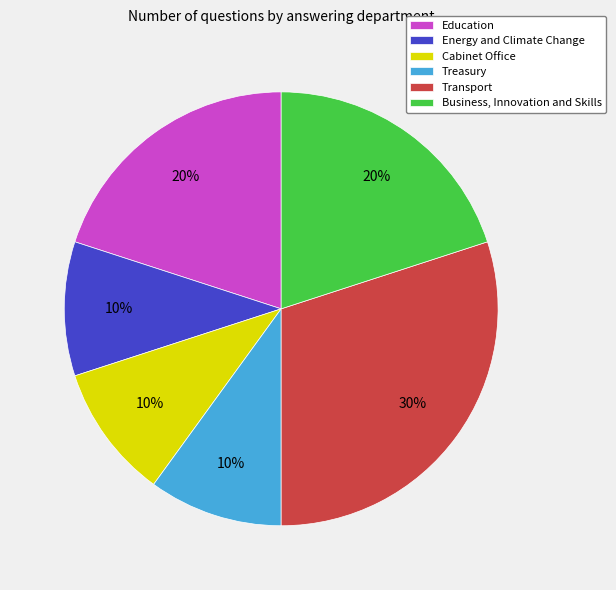

True or false: Energy and Climate Change accounts for 23% of the total.

False